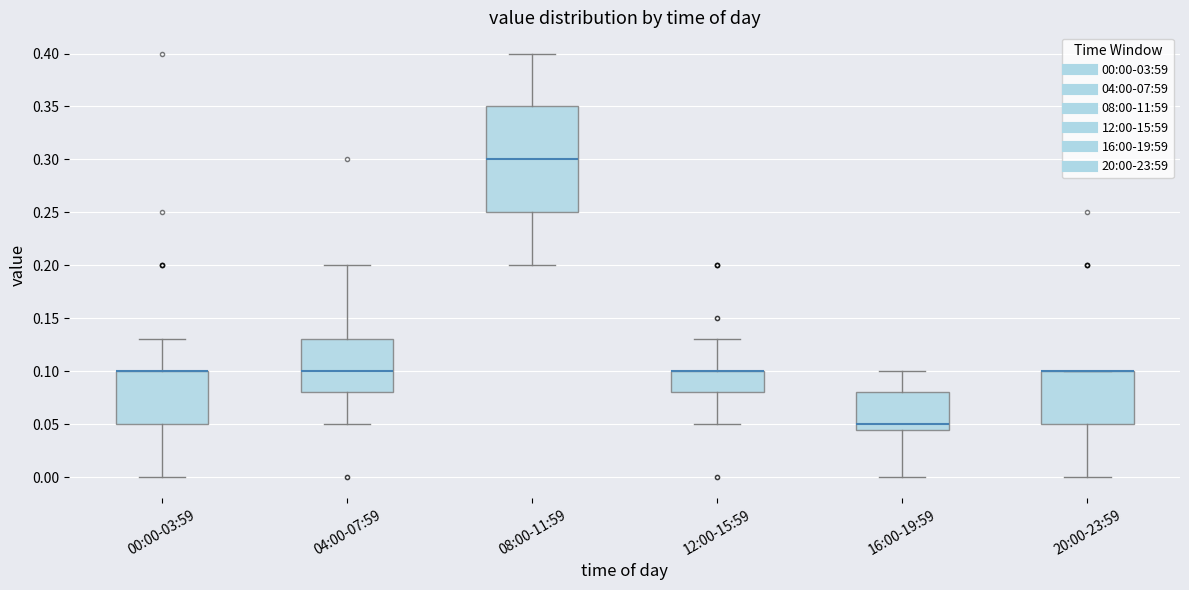

Reading left to right, read every box against the y-axis: the position of its median line, the range the box covers, and the ends of its whiskers. The values are not printed on the chart, so give them approximately, as read against the axis.

00:00-03:59: median 0.100 (drawn on the box's upper edge), box 0.050 to 0.100, whiskers 0.000 to 0.130
04:00-07:59: median 0.100, box 0.080 to 0.130, whiskers 0.050 to 0.200
08:00-11:59: median 0.300, box 0.250 to 0.350, whiskers 0.200 to 0.400
12:00-15:59: median 0.100 (drawn on the box's upper edge), box 0.080 to 0.100, whiskers 0.050 to 0.130
16:00-19:59: median 0.050, box 0.045 to 0.080, whiskers 0.000 to 0.100
20:00-23:59: median 0.100 (drawn on the box's upper edge), box 0.050 to 0.100, whiskers 0.000 to 0.100